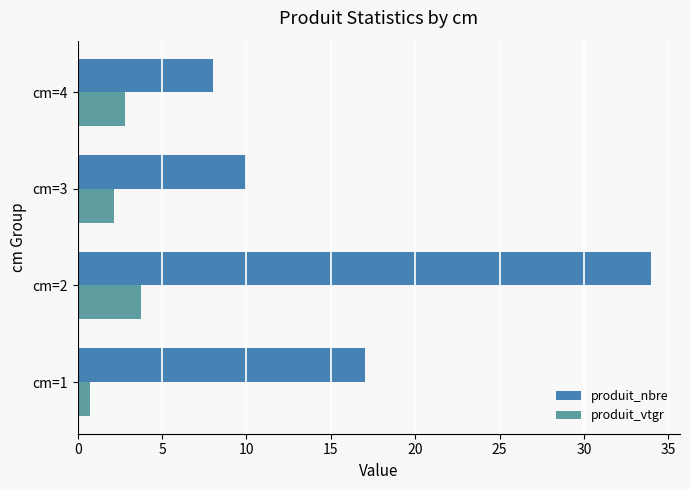

Rank the categories by produit_vtgr value from lowest to highest.

cm=1, cm=3, cm=4, cm=2